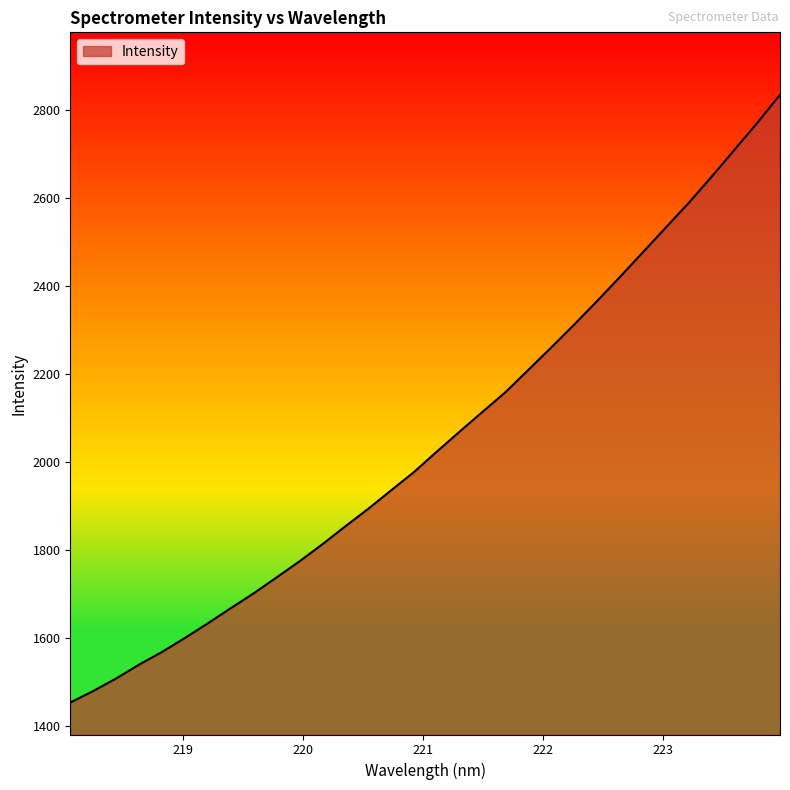

What is the difference between the maximum and minimum values?

1382.0